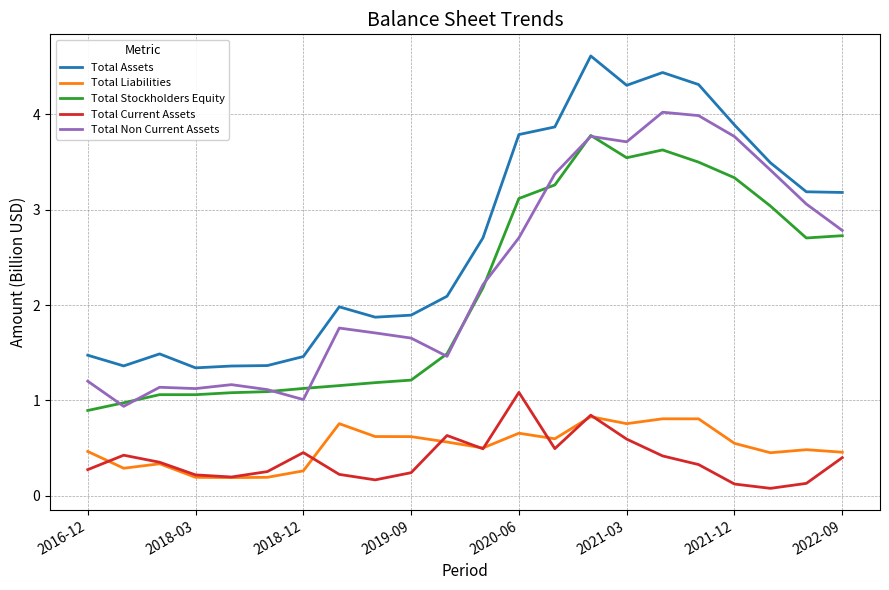

Which series has the widest spread of values?

Total Assets